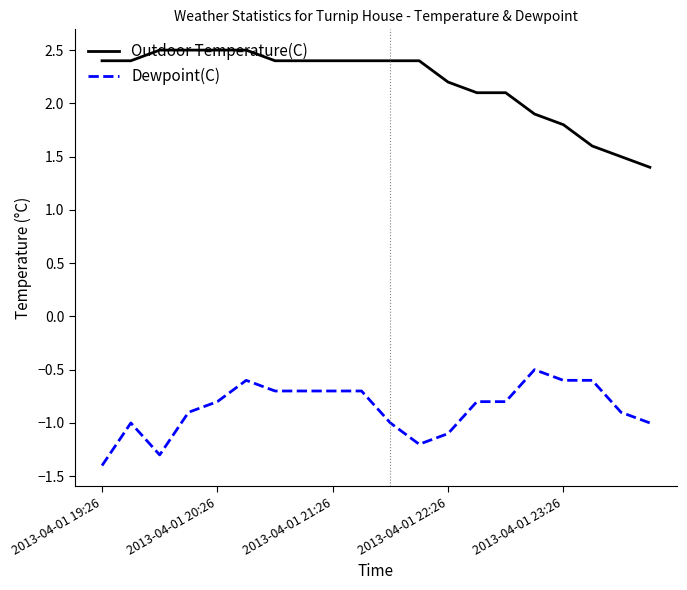

List the series in order of their peak value, highest first.

Outdoor Temperature(C), Dewpoint(C)